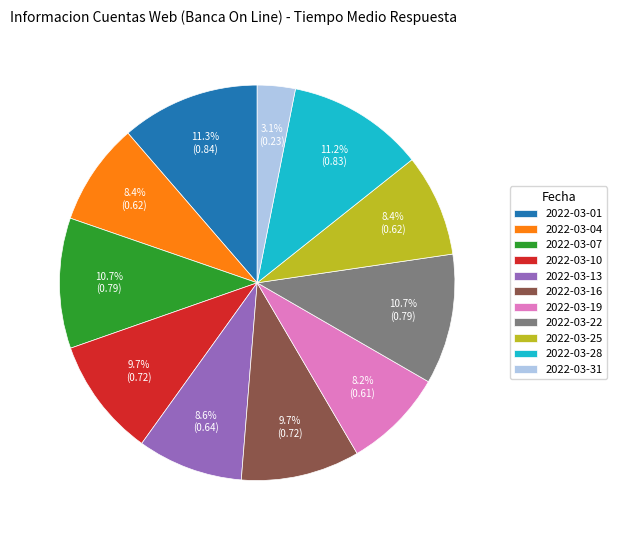

How many slices are in this pie chart?

11